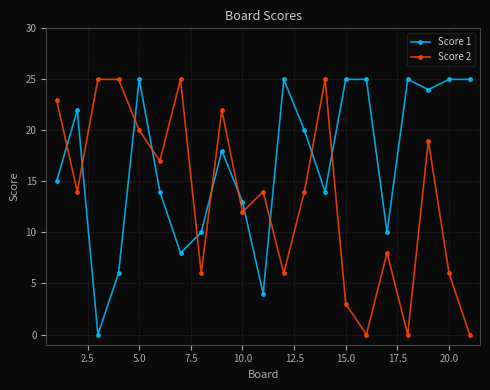

True or false: Score 1 and Score 2 cross at least once.

True